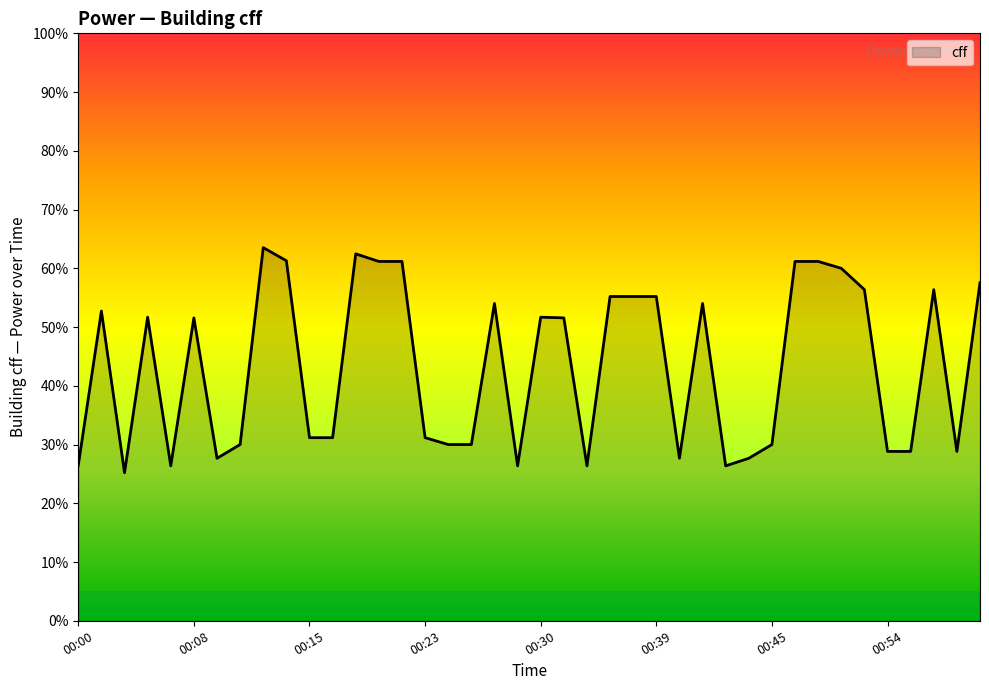

List the labels in order of value, largest first.

00:12, 00:18, 00:14, 00:20, 00:22, 00:47, 00:49, 00:51, 01:00, 00:53, 00:57, 00:35, 00:37, 00:39, 00:27, 00:42, 00:02, 00:05, 00:30, 00:08, 00:32, 00:15, 00:16, 00:23, 00:10, 00:24, 00:25, 00:45, 00:54, 00:55, 00:58, 00:09, 00:40, 00:44, 00:00, 00:06, 00:28, 00:33, 00:43, 00:03